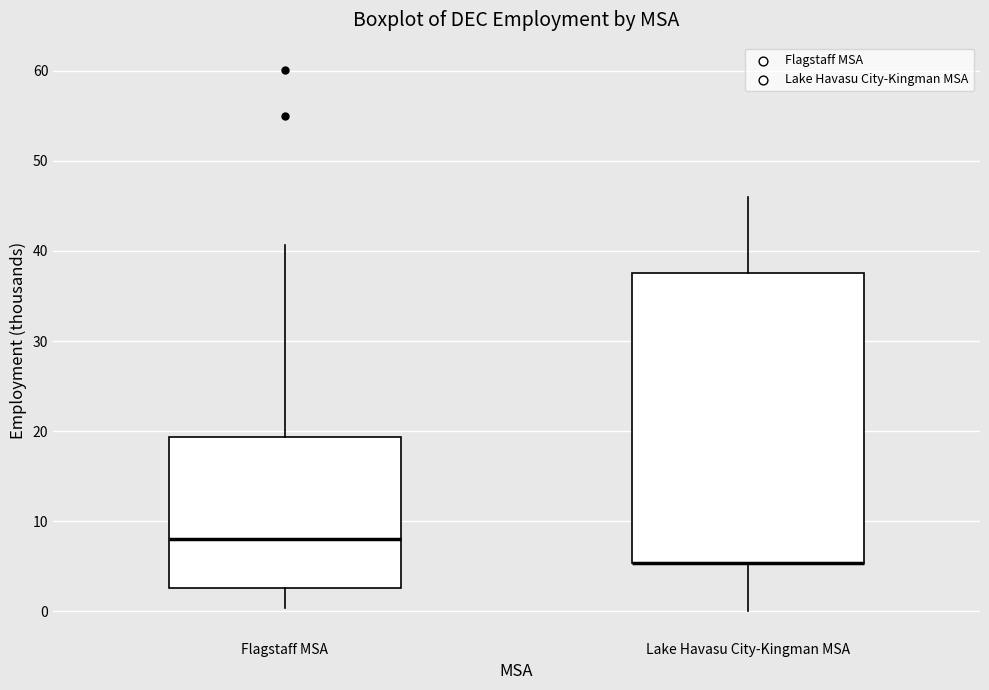

Reading left to right, read every box against the y-axis: the position of its median line, the range the box covers, and the ends of its whiskers. The values are not printed on the chart, so give them approximately, as read against the axis.

Flagstaff MSA: median 8, box 3 to 19, whiskers 0 to 41
Lake Havasu City-Kingman MSA: median 5 (drawn on the box's lower edge), box 5 to 38, whiskers 0 to 46